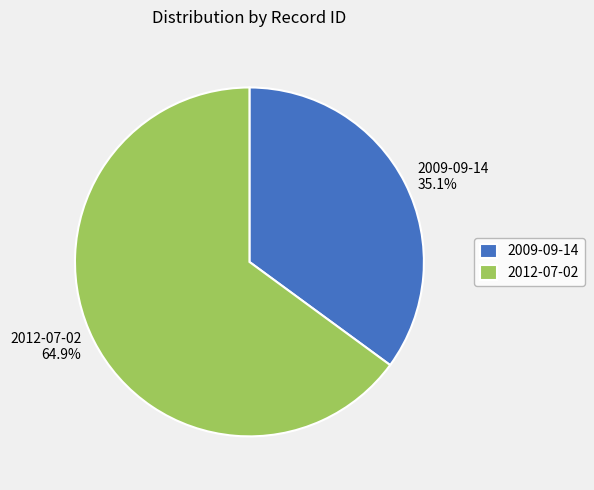

What is the smallest slice in the pie chart?

2009-09-14